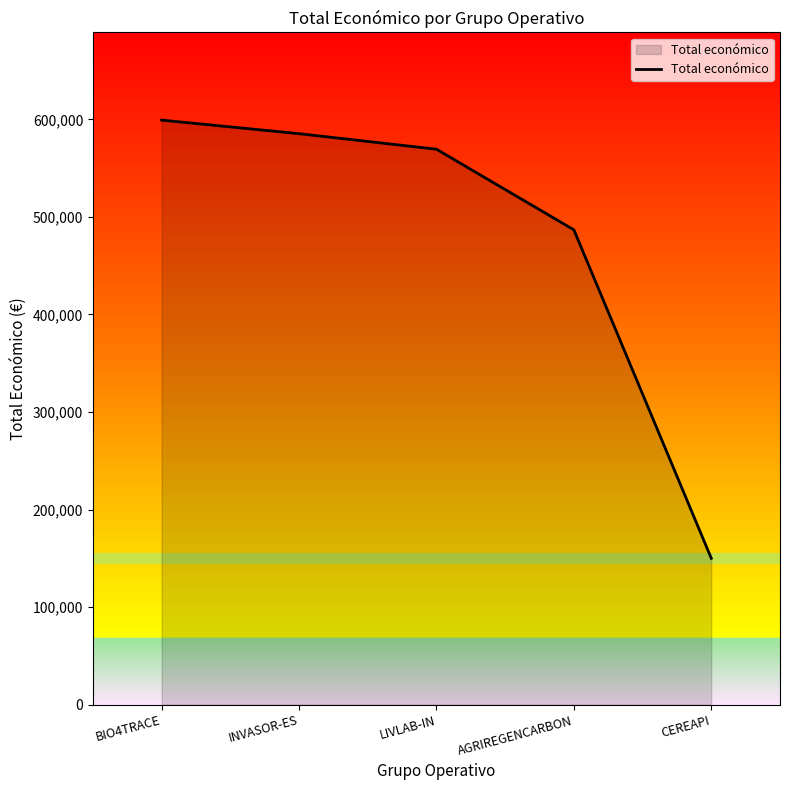

Where does the data first go above 569416?

BIO4TRACE